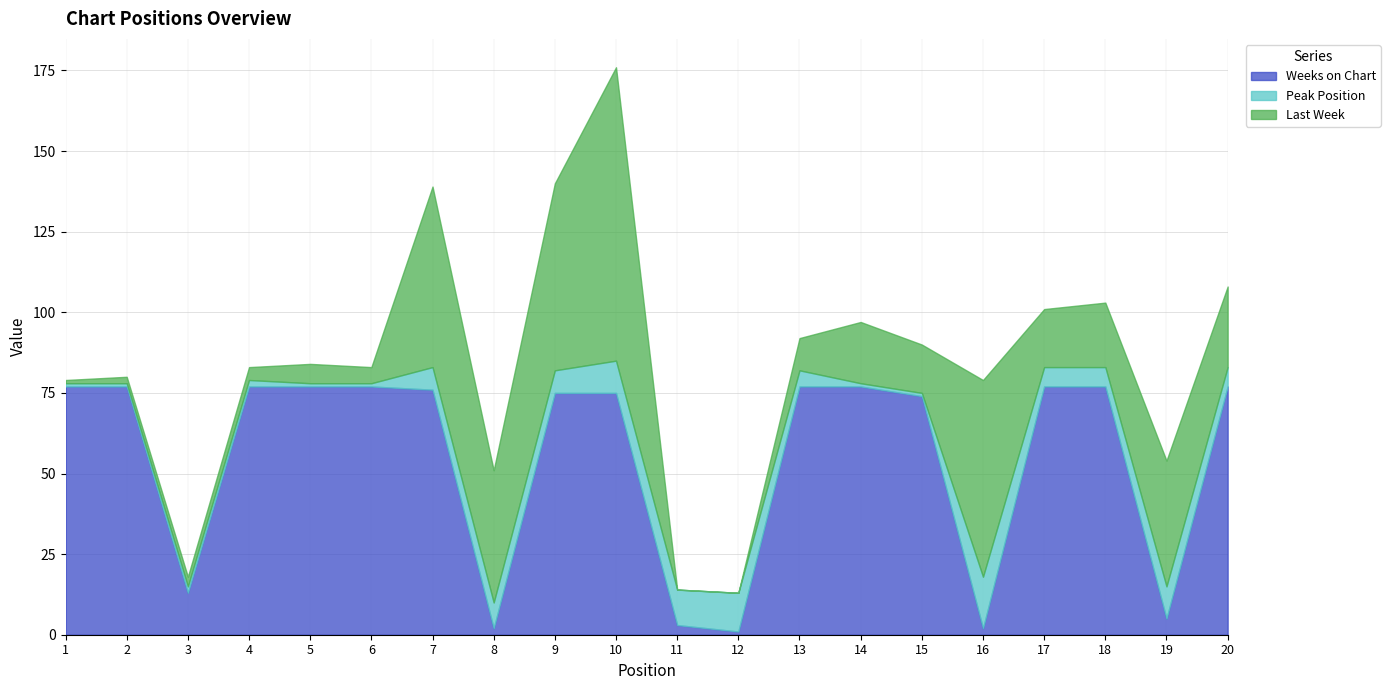

Reading right to left, extract all data points from this chart.

Weeks on Chart: 20=77	19=5	18=77	17=77	16=2	15=74	14=77	13=77	12=1	11=3	10=75	9=75	8=2	7=76	6=77	5=77	4=77	3=13	2=77	1=77
Peak Position: 20=6	19=10	18=6	17=6	16=16	15=1	14=1	13=5	12=12	11=11	10=10	9=7	8=8	7=7	6=1	5=1	4=2	3=2	2=1	1=1
Last Week: 20=25	19=39	18=20	17=18	16=61	15=15	14=19	13=10	12=0	11=0	10=91	9=58	8=41	7=56	6=5	5=6	4=4	3=3	2=2	1=1